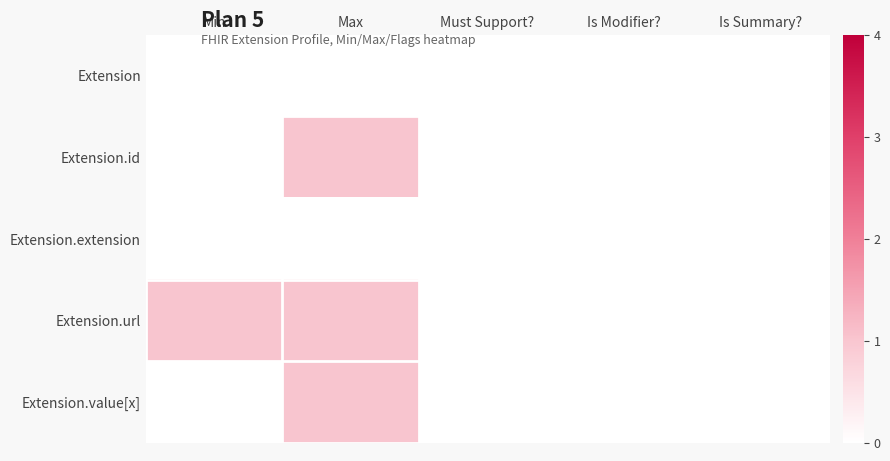

What is the spread (max minus min) of values at Min?

1